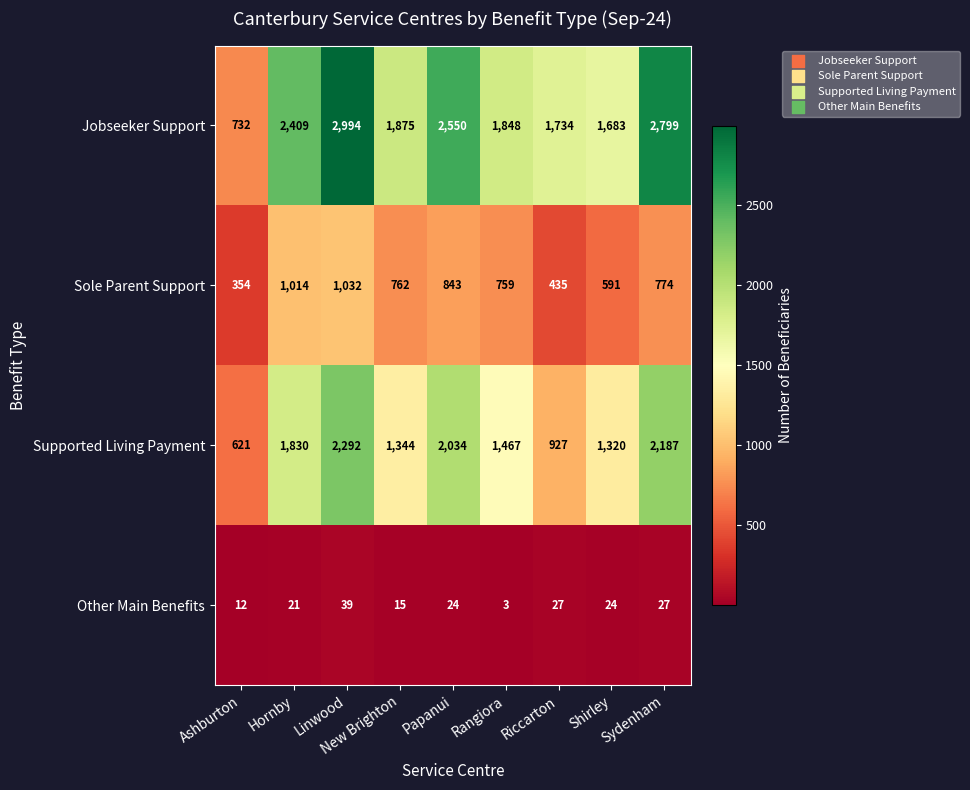

True or false: Sole Parent Support has a value of 1220 at Sydenham.

False